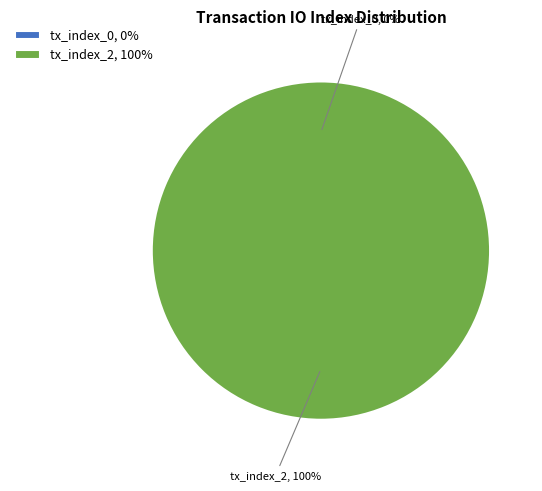

What percentage is the tx_index_2 slice, to the nearest percent?

100%